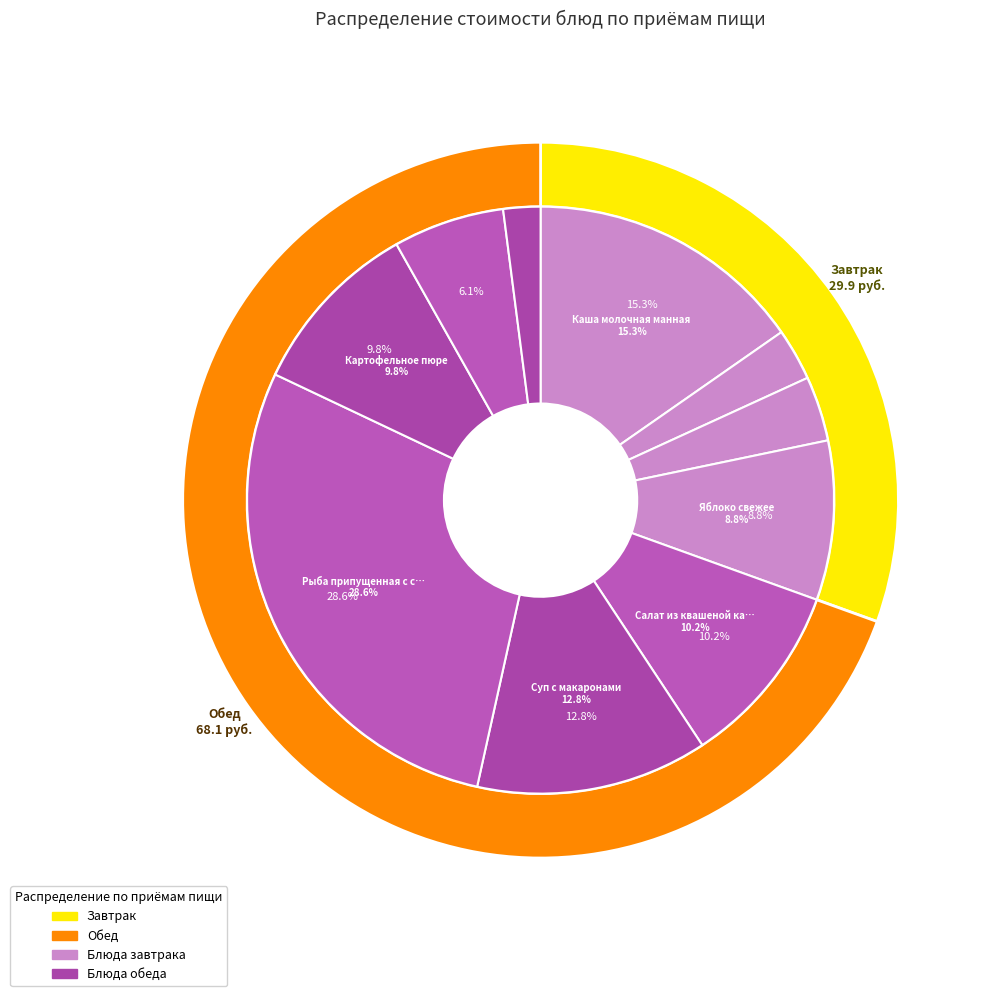

Count the number of slices in the pie.

10